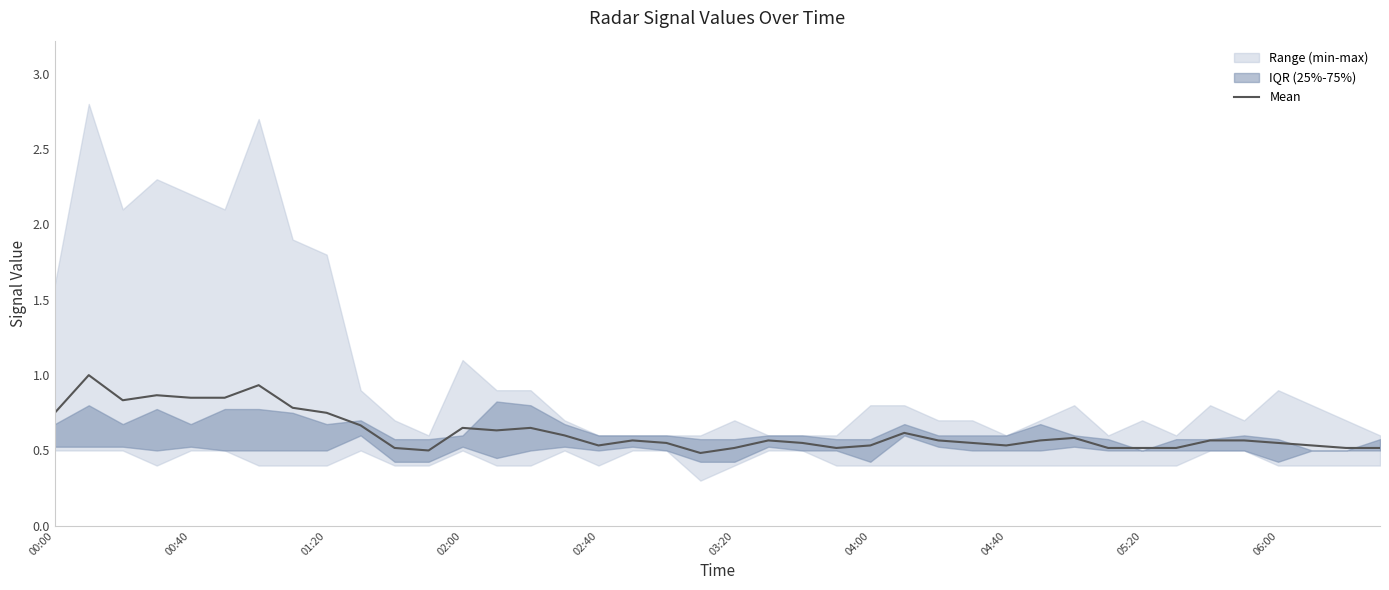

What position from the right is 11?

29